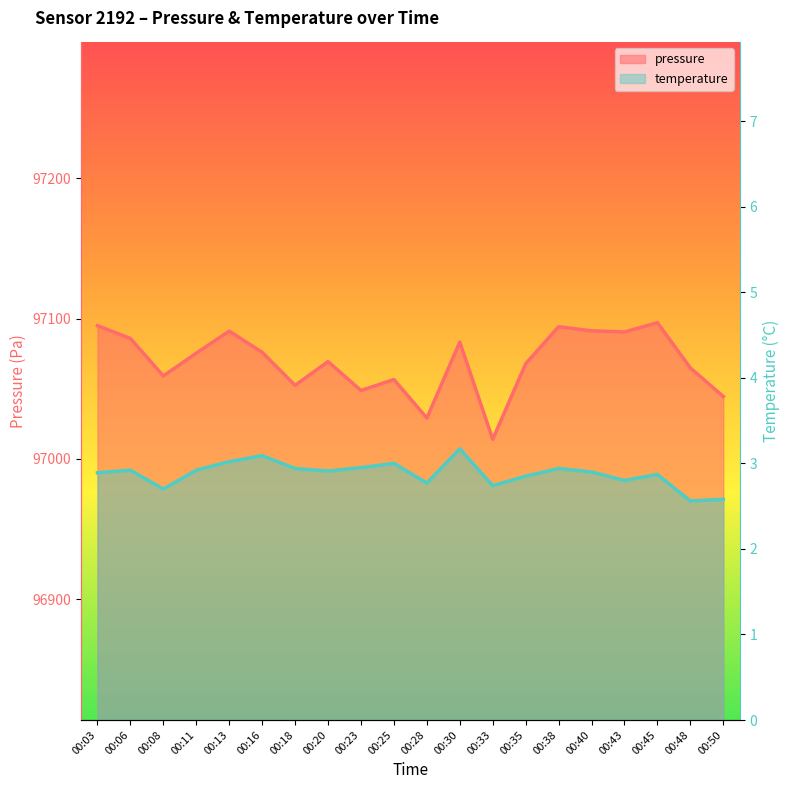

Rank the series by their maximum value, from highest to lowest.

pressure, temperature